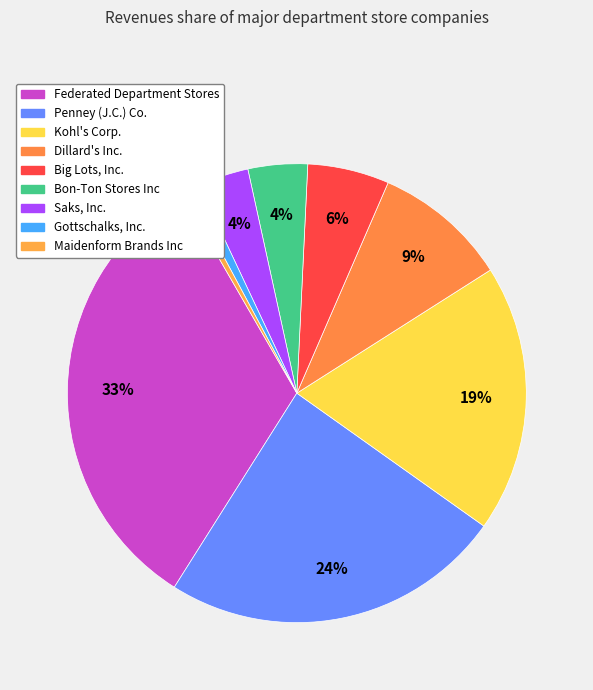

The Dillard's Inc. slice represents 4% of the pie. True or false?

False